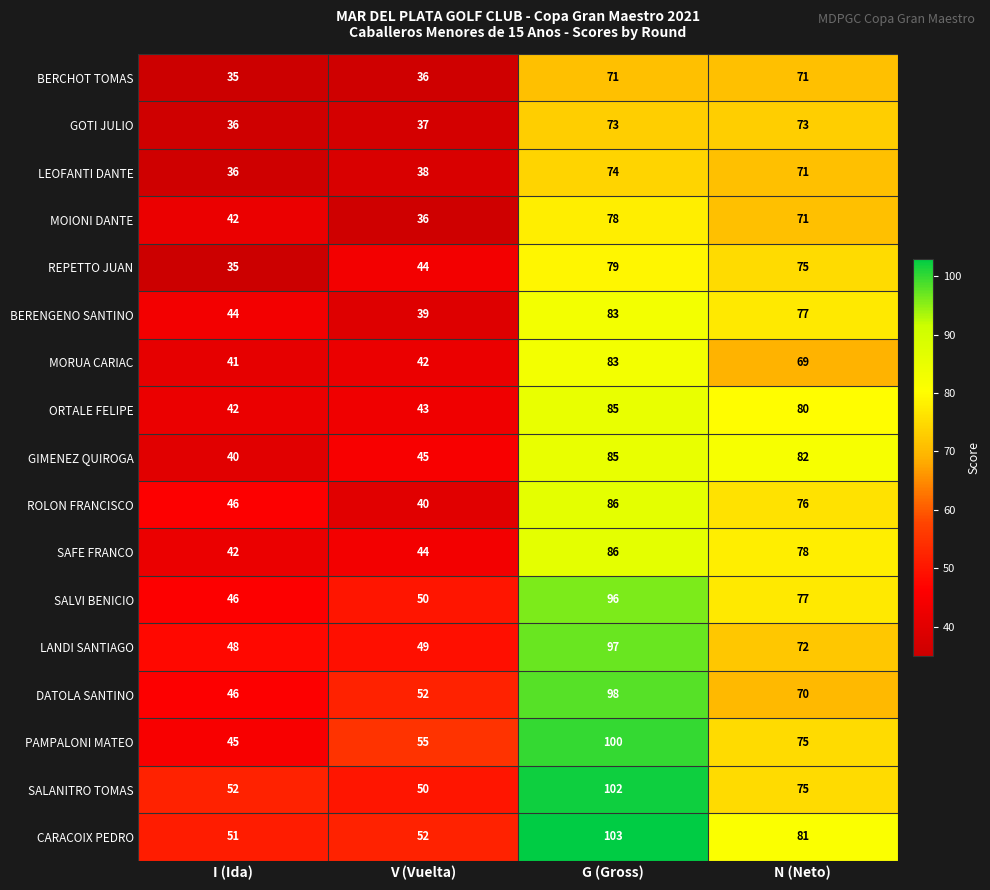

What is the difference between the maximum and minimum values in the DATOLA SANTINO series?

52